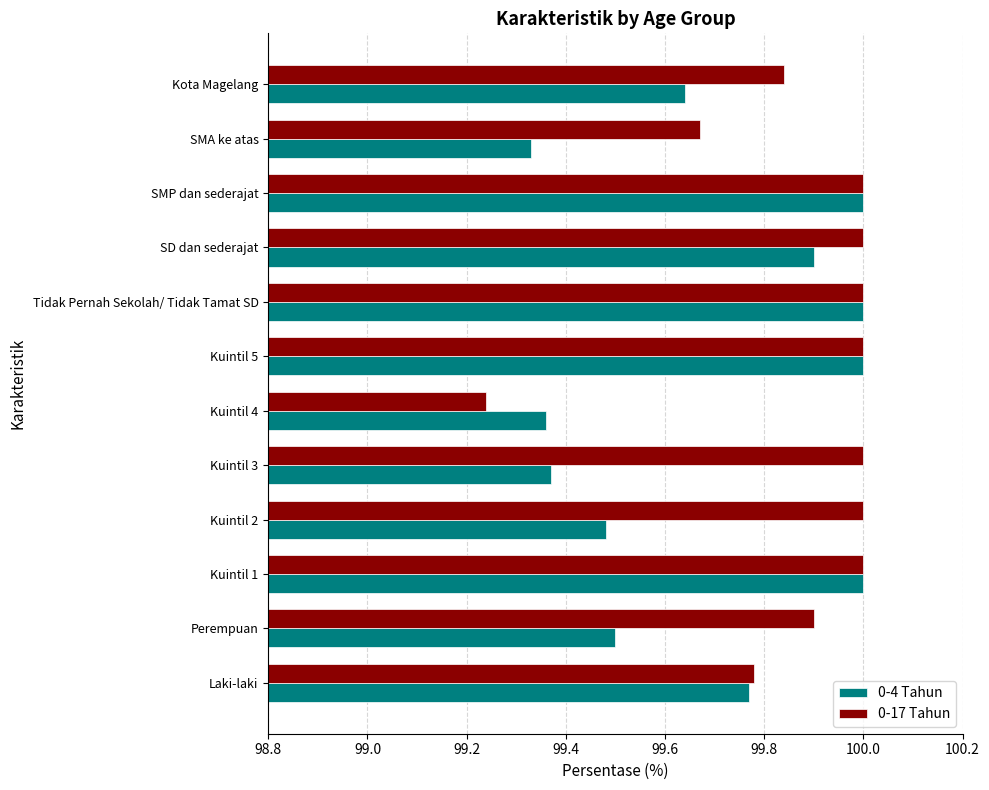

What is the difference between the 0-4 Tahun values at Kota Magelang and Kuintil 4?

0.3